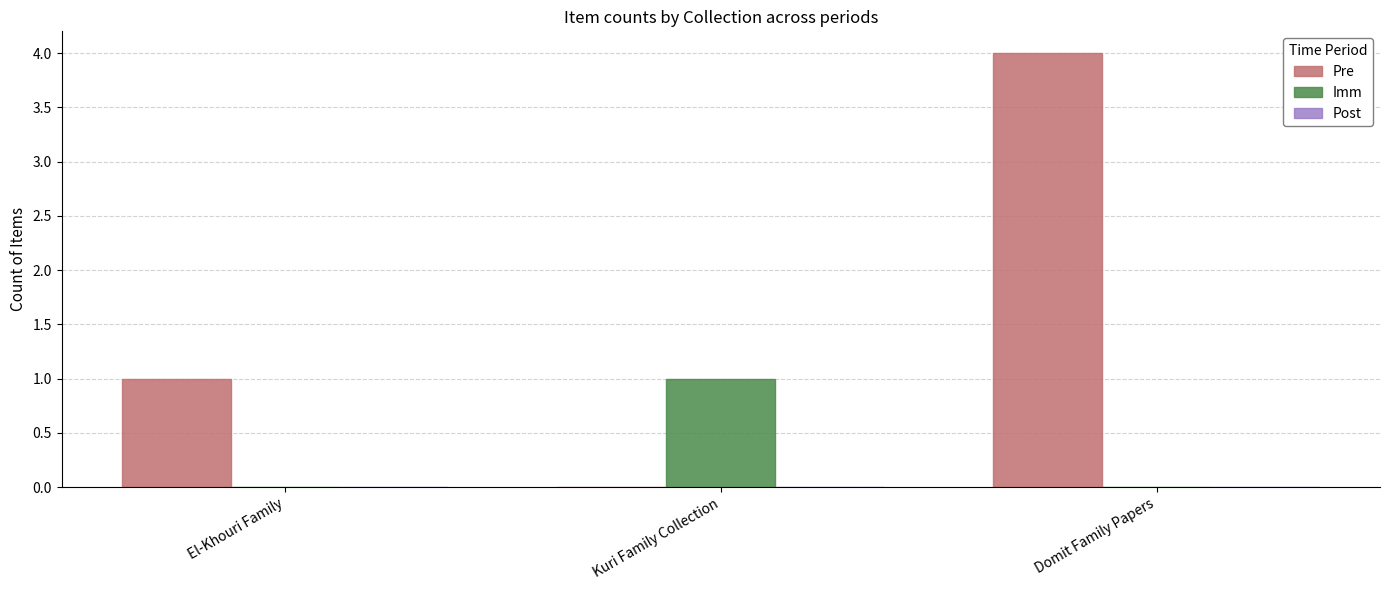

At which category does the chart reach its peak across all series?

Domit Family Papers